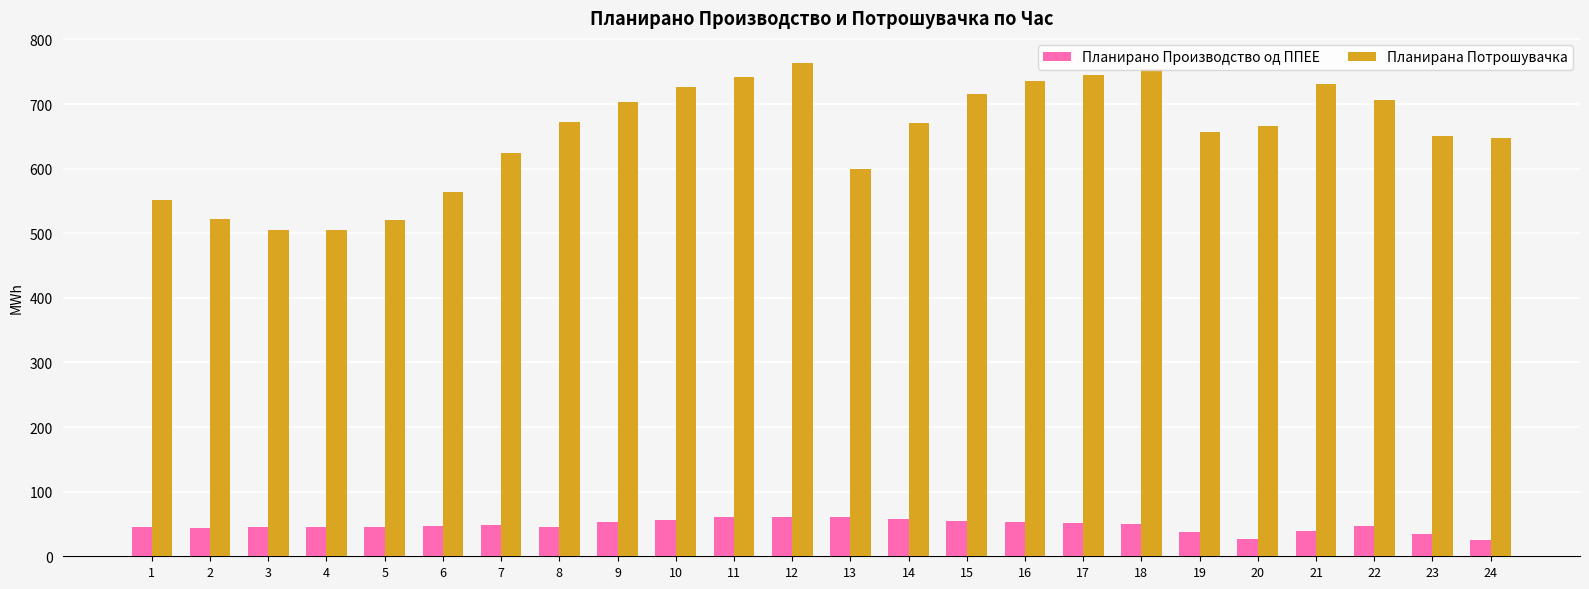

What is the value of the Планирано Производство од ППЕЕ bar at the 8th from the left?

45.3